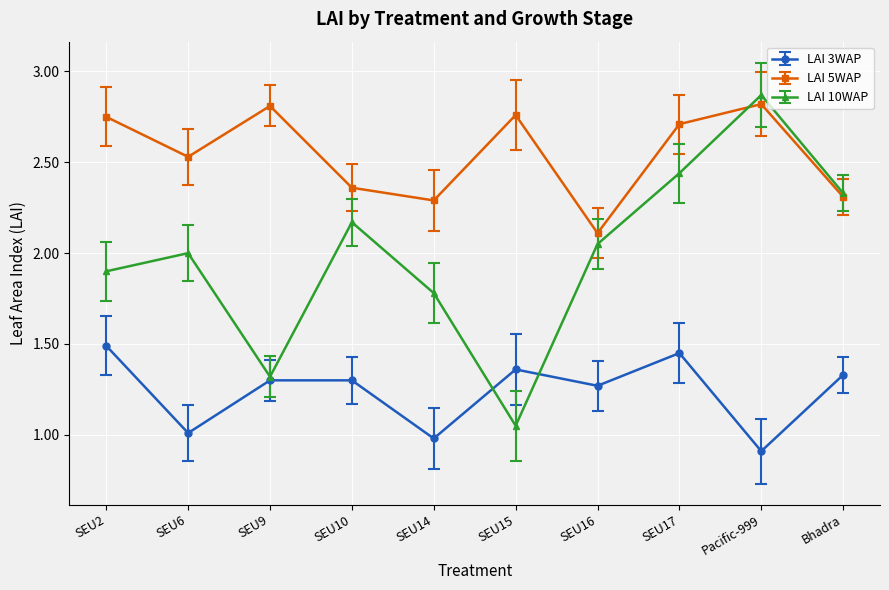

What is the spread (max minus min) of values at SEU15?

1.7